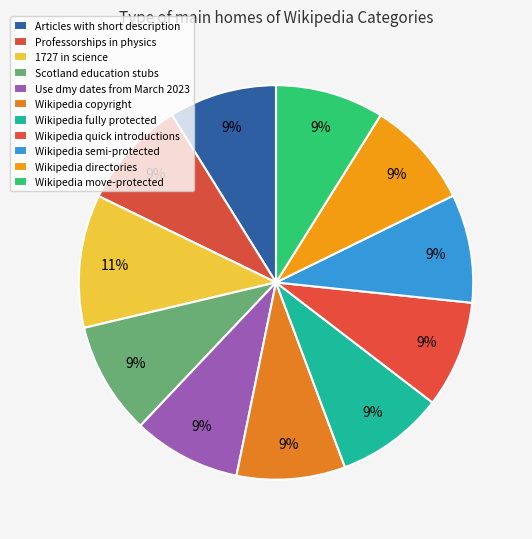

How many segments does this pie chart have?

11